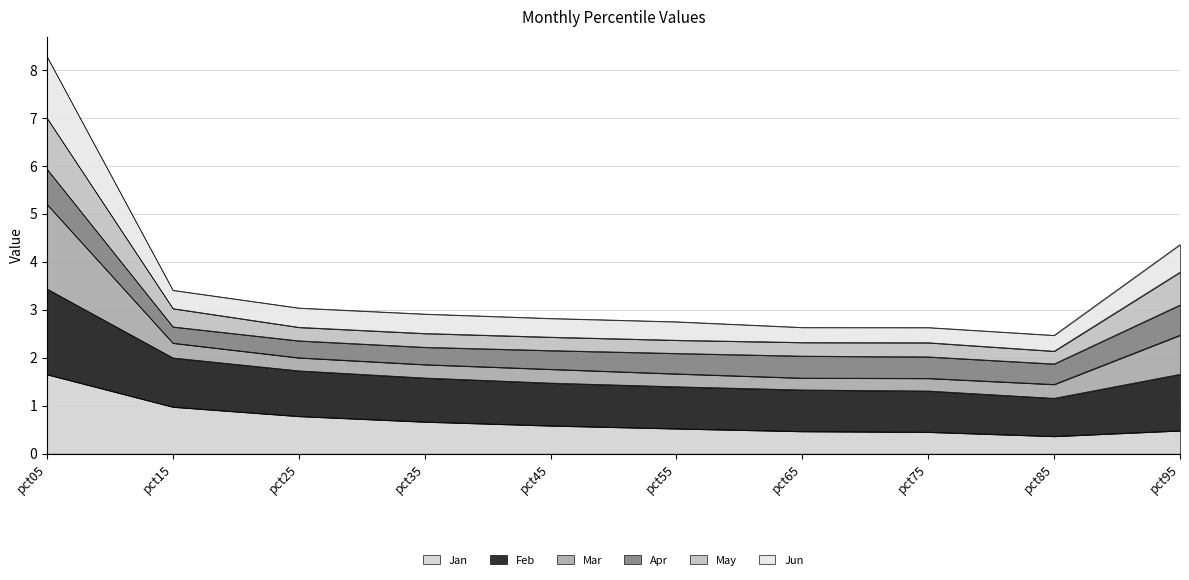

What are all the series names shown in the legend?

Jan, Feb, Mar, Apr, May, Jun